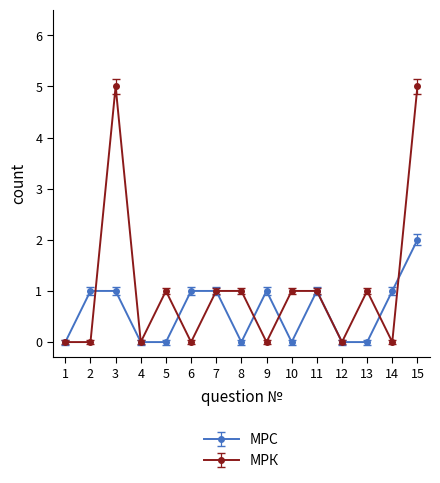

What is the difference between the second highest and minimum values in the МРС series?

1